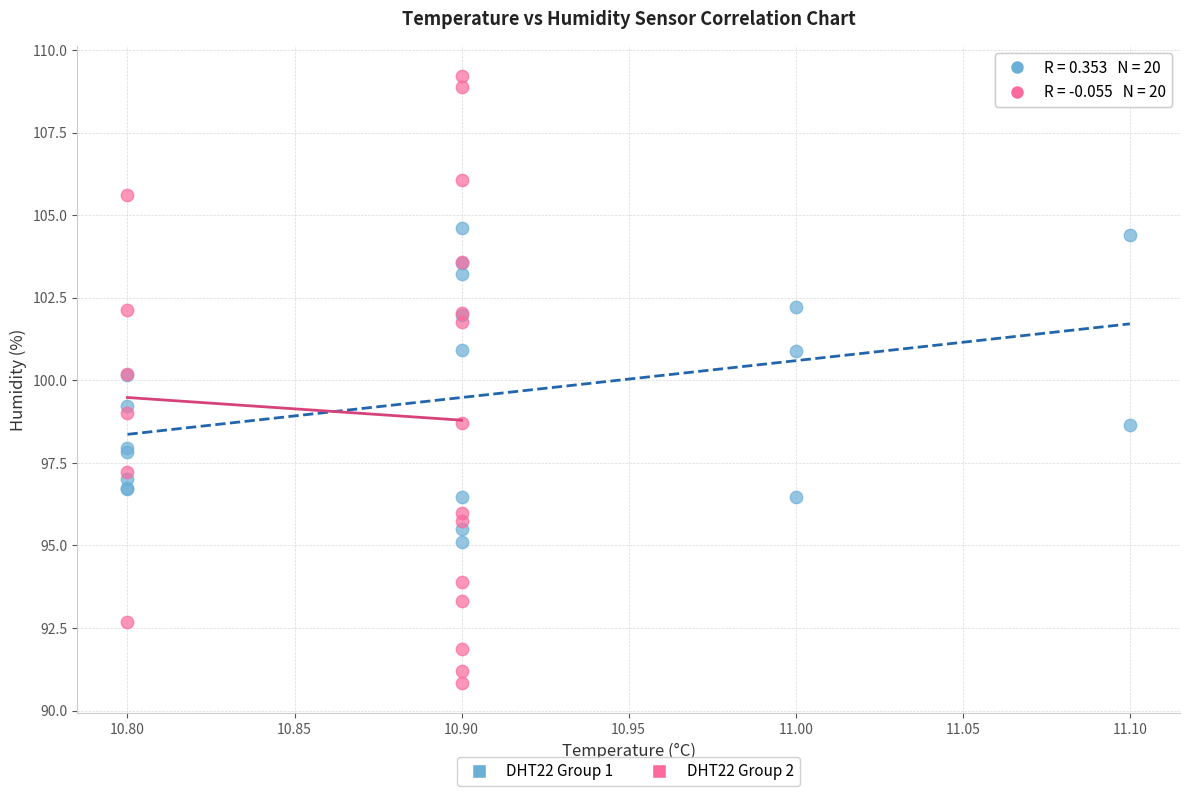

Which series has the largest Y range (max minus min)?

DHT22 Group 2